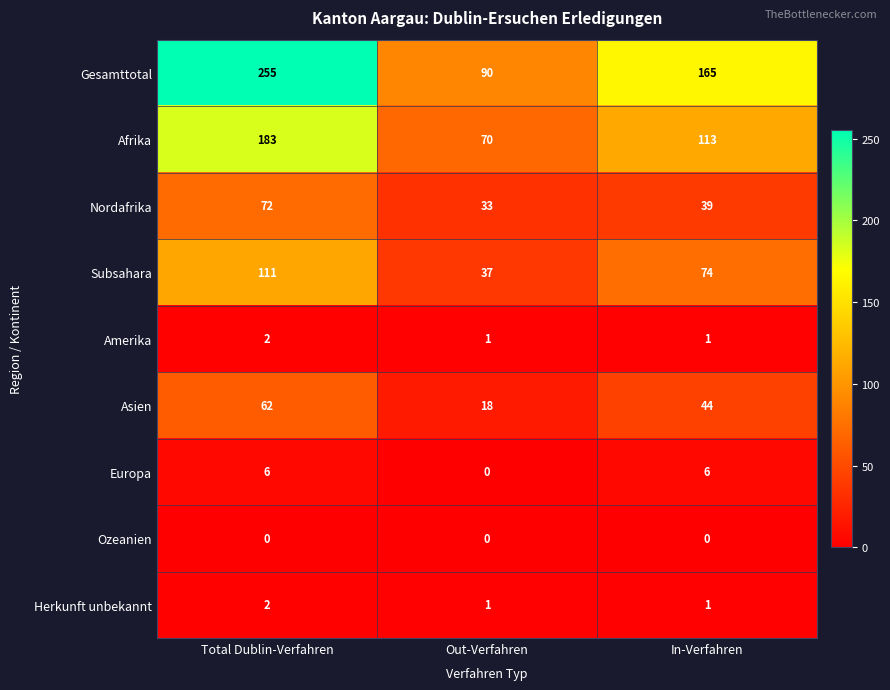

Where is Gesamttotal nearest to the value 172?

In-Verfahren